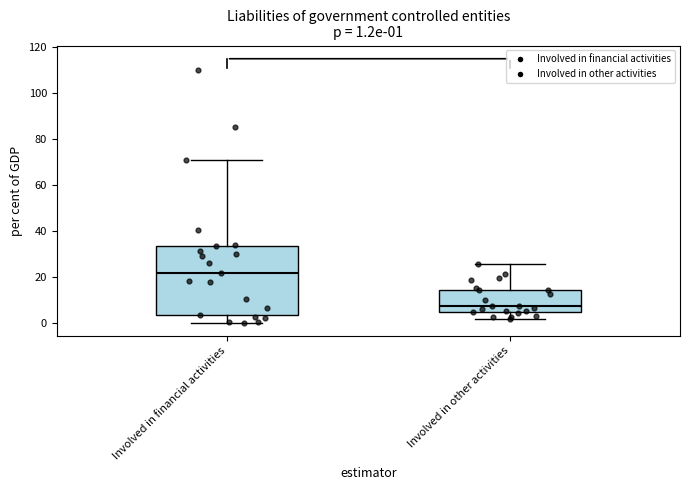

Which box is the tallest, from its lower edge to its upper edge?

Involved in financial activities